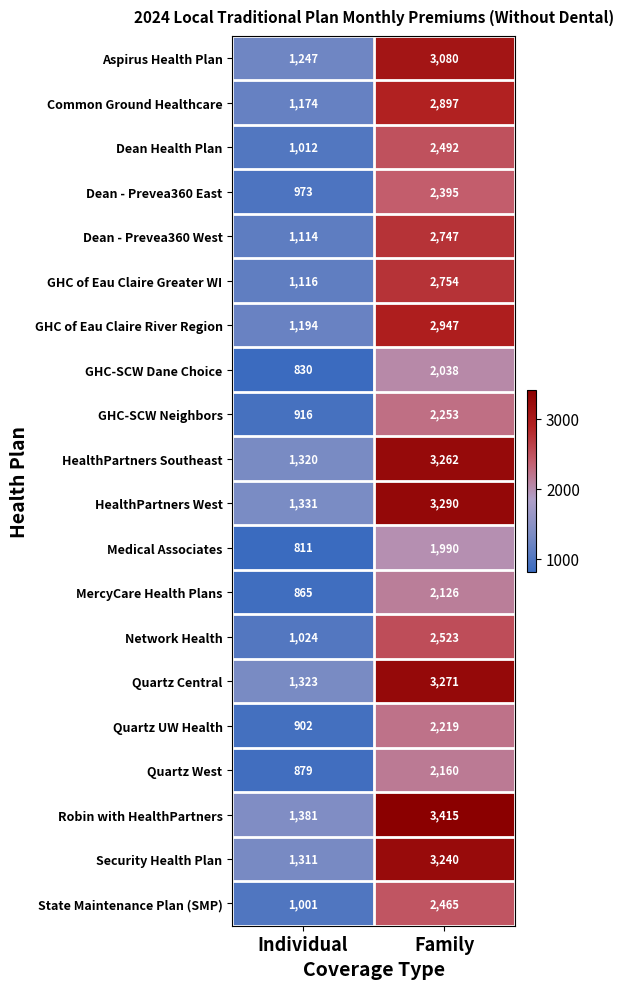

What is the sum of all GHC-SCW Neighbors values?

3169